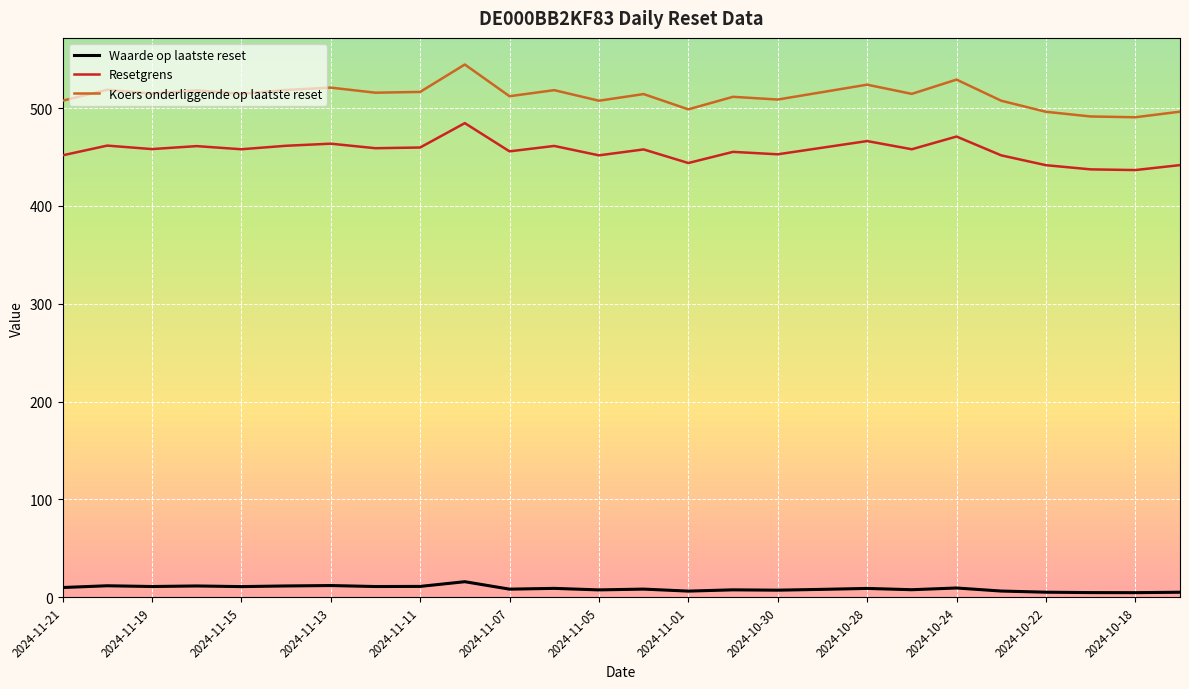

True or false: Waarde op laatste reset and Resetgrens cross at least once.

False